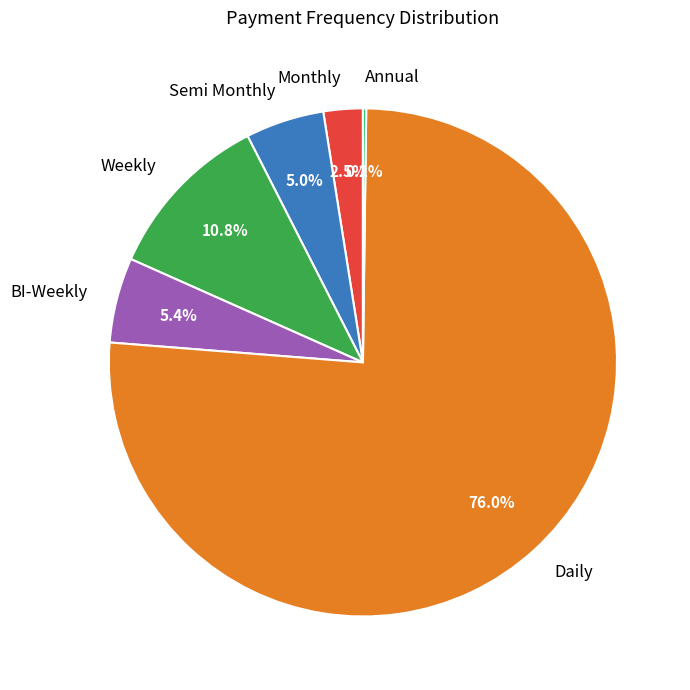

To the nearest percent, what portion does Semi Monthly represent?

5%